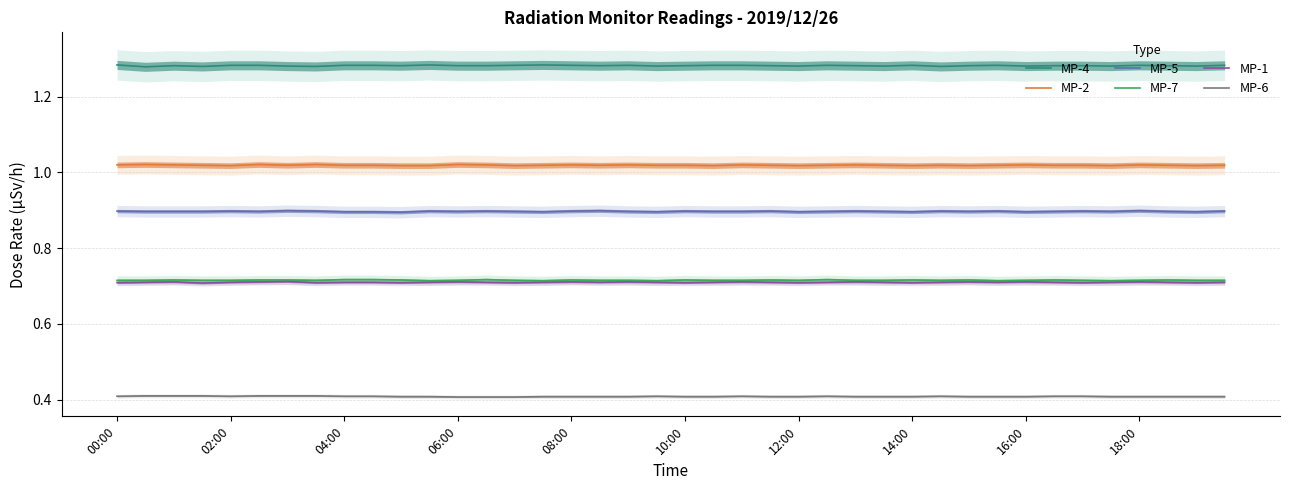

True or false: MP-4 and MP-6 intersect in this chart.

False